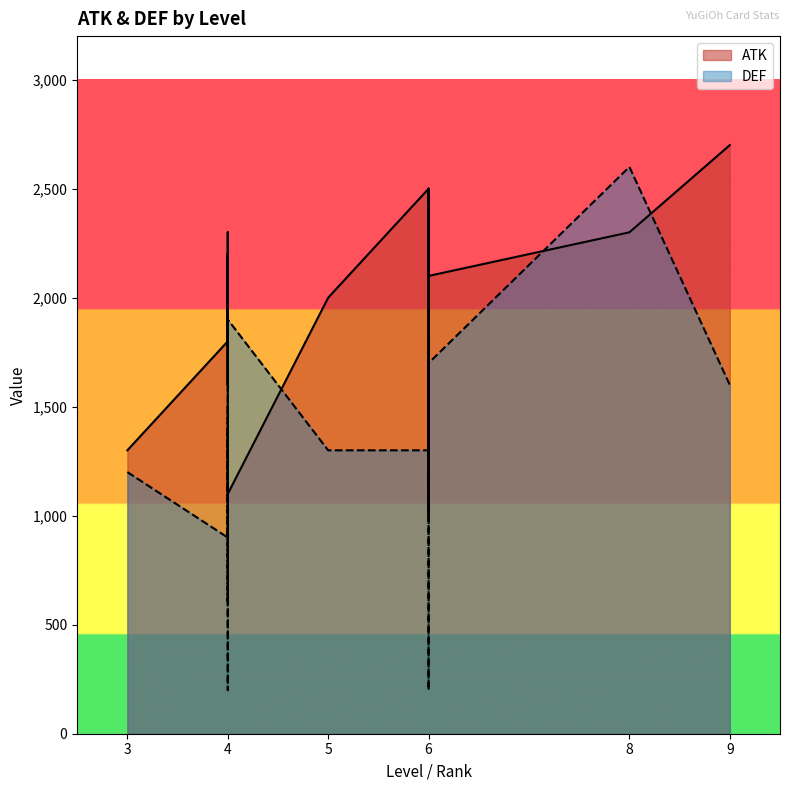

At which label does DEF reach its minimum?

4